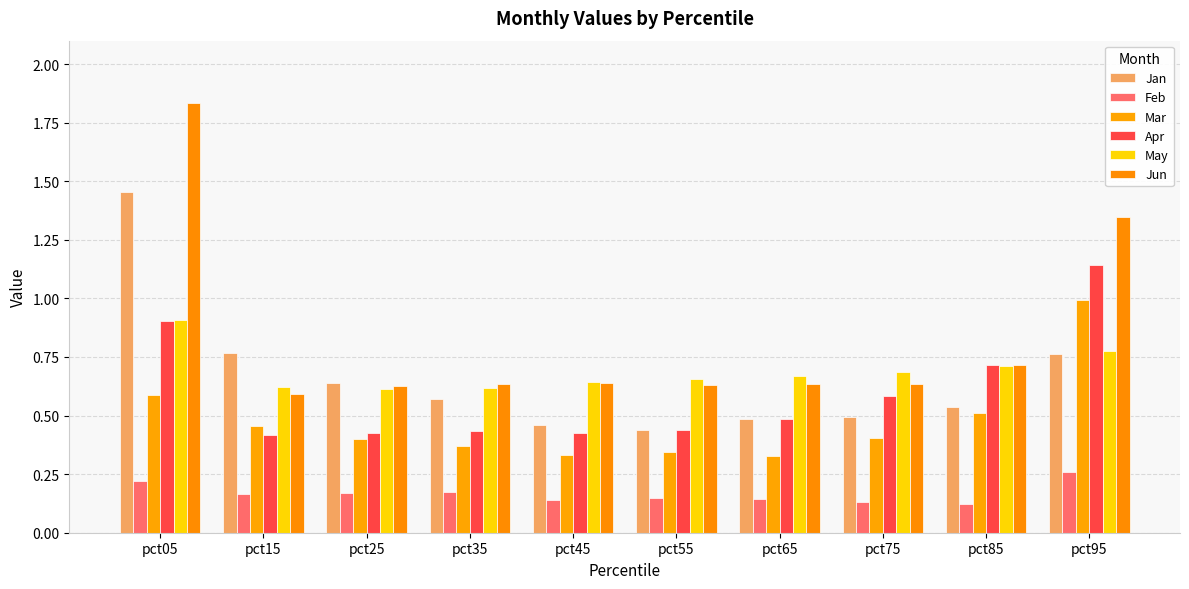

What is the difference between the maximum and minimum values in the Feb series?

0.1